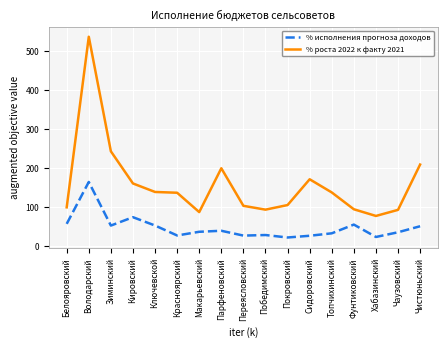

What is the difference between the % роста 2022 к факту 2021 values at Чистюньский and Покровский?

103.6